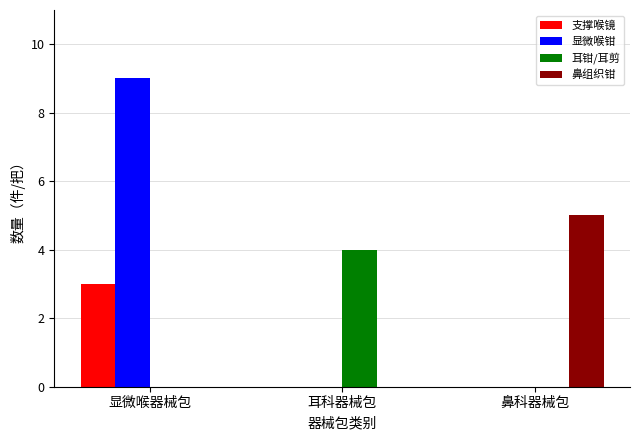

Which series changed the most between 显微喉器械包 and 鼻科器械包?

显微喉钳